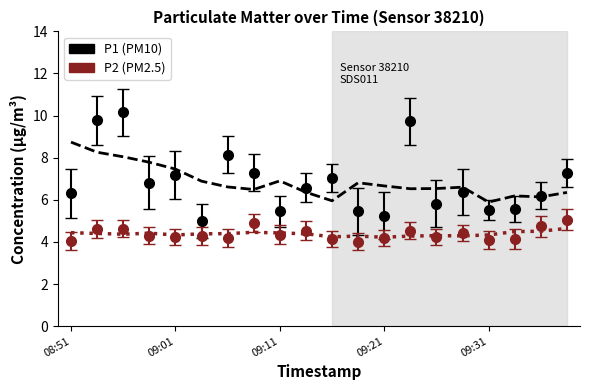

Between 18 and 14, which is larger?

14